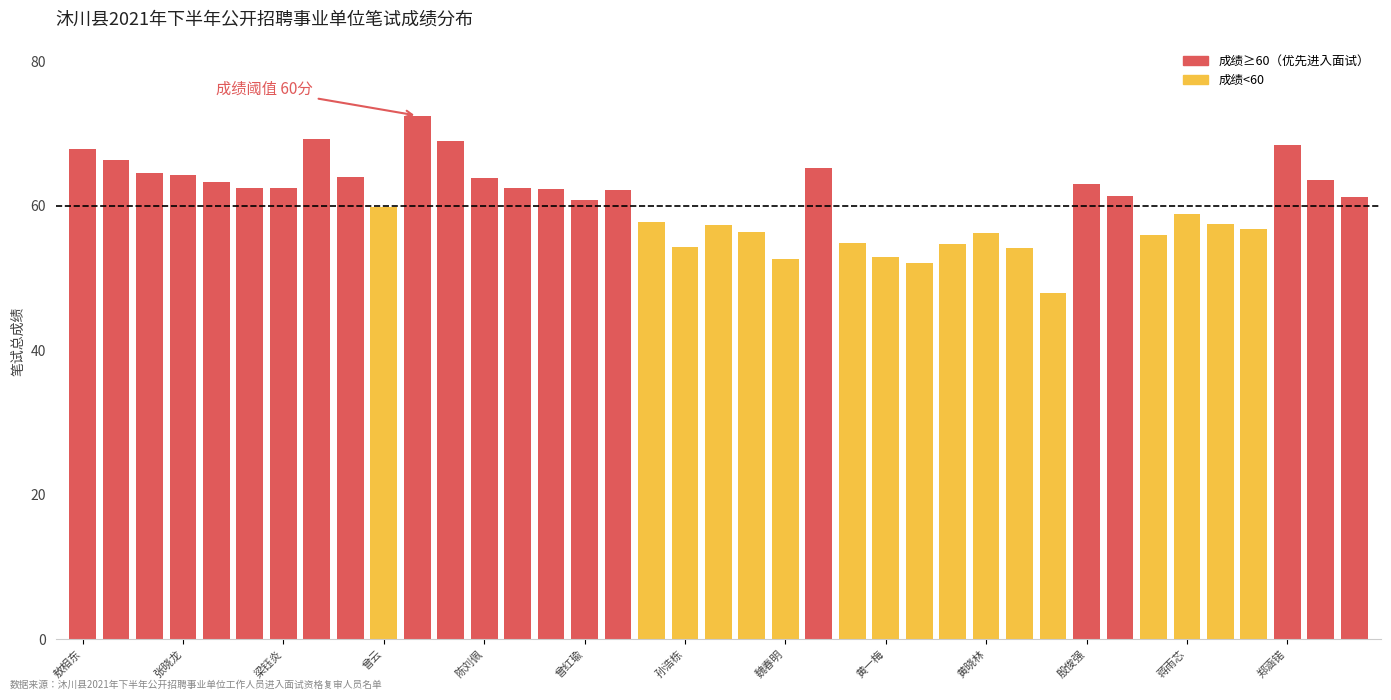

How many data points does each series have?

39